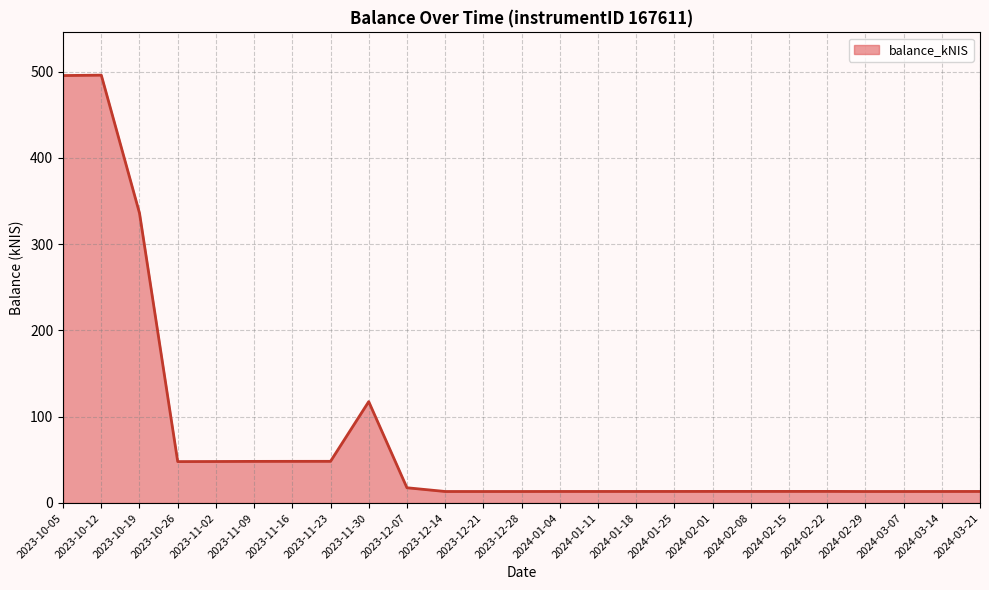

What position from the right is 2024-01-11?

11